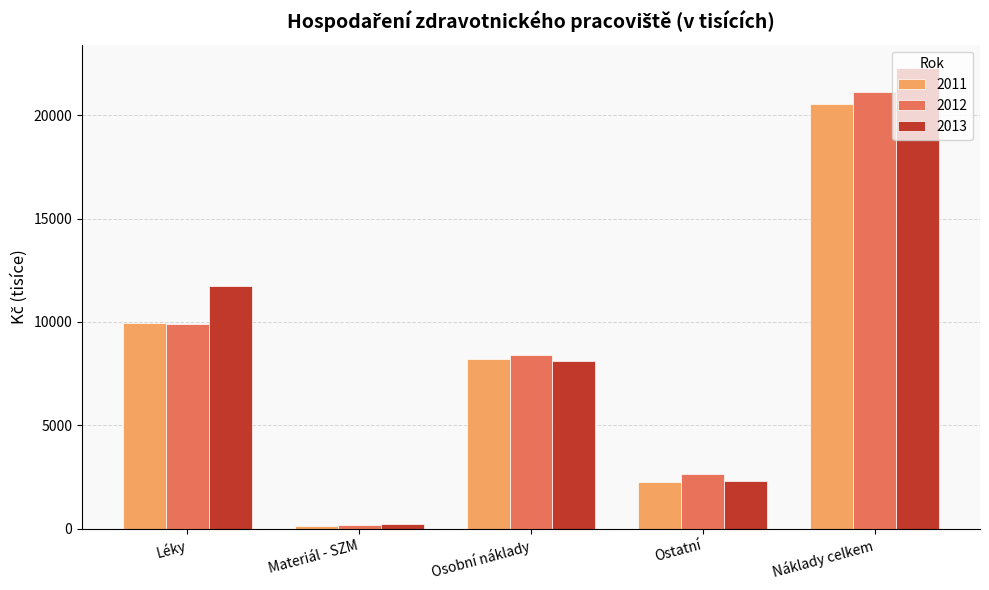

What is the total value across all series at Materiál - SZM?

530.8